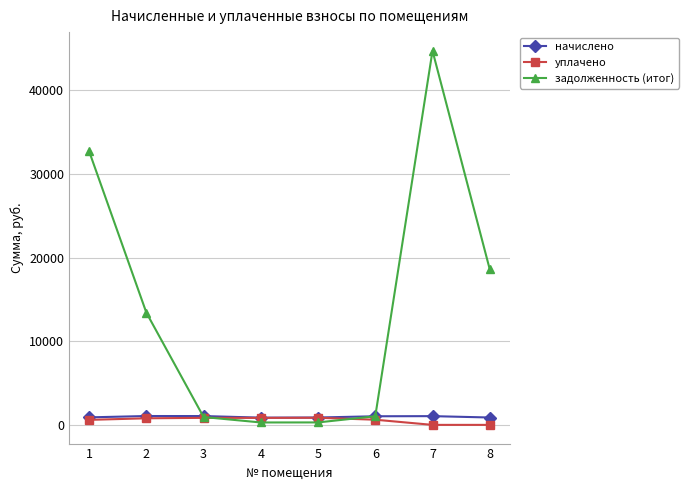

How many distinct data groups are displayed?

3